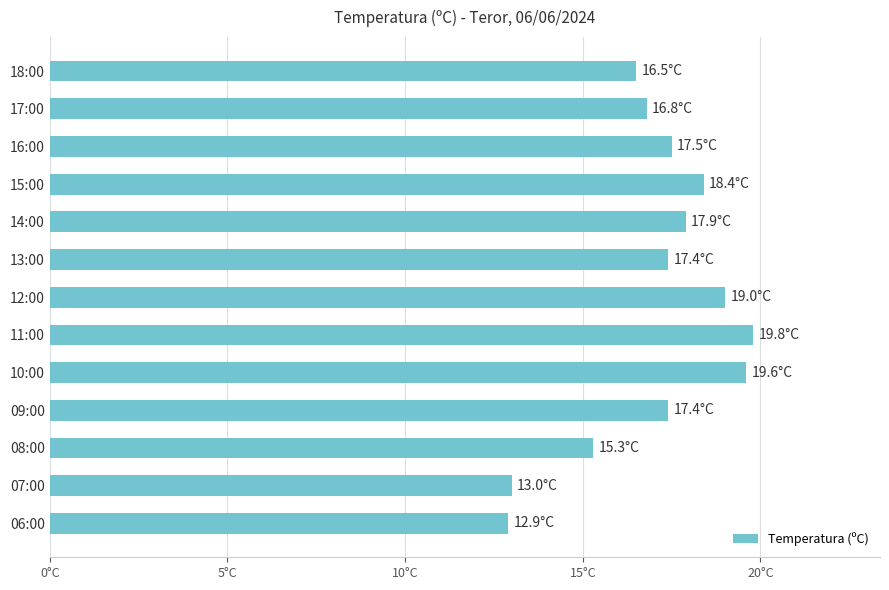

Does the chart contain any negative values?

No